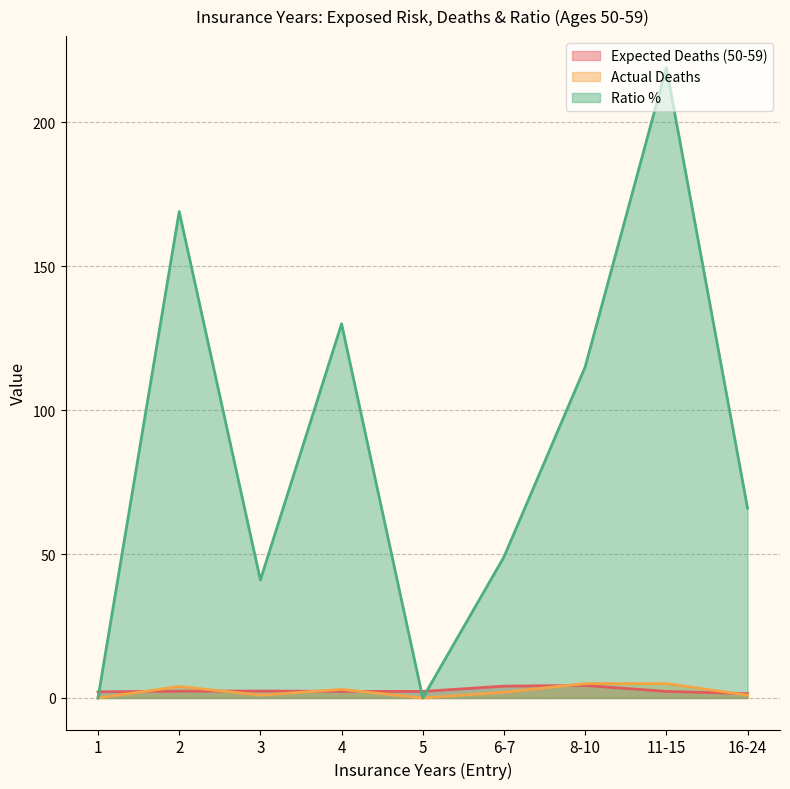

What is the difference between the Actual Deaths values at 4 and 6-7?

1.0